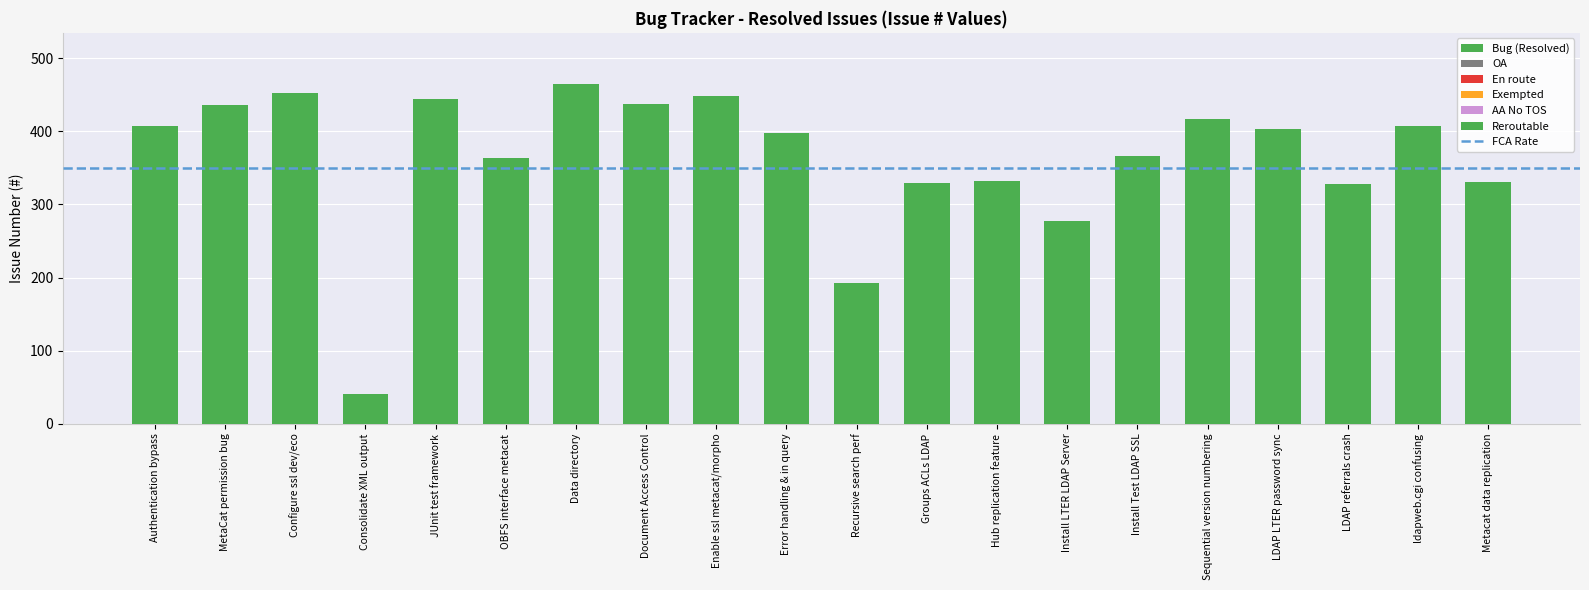

What is the label of the 15th bar from the right?

OBFS interface metacat